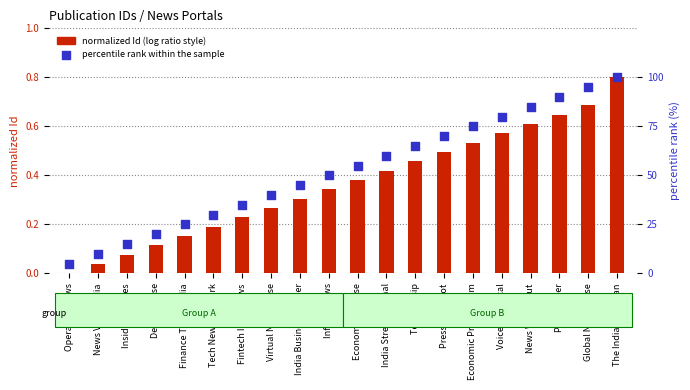

What are all the series names shown in the legend?

normalized Id (log ratio style), percentile rank within the sample